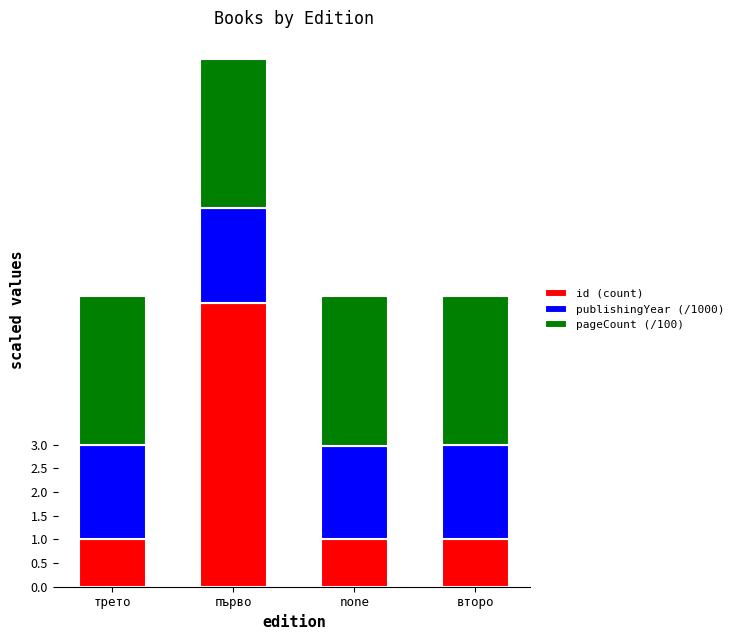

Is it true that id (count) equals 0.5 at трето?

False